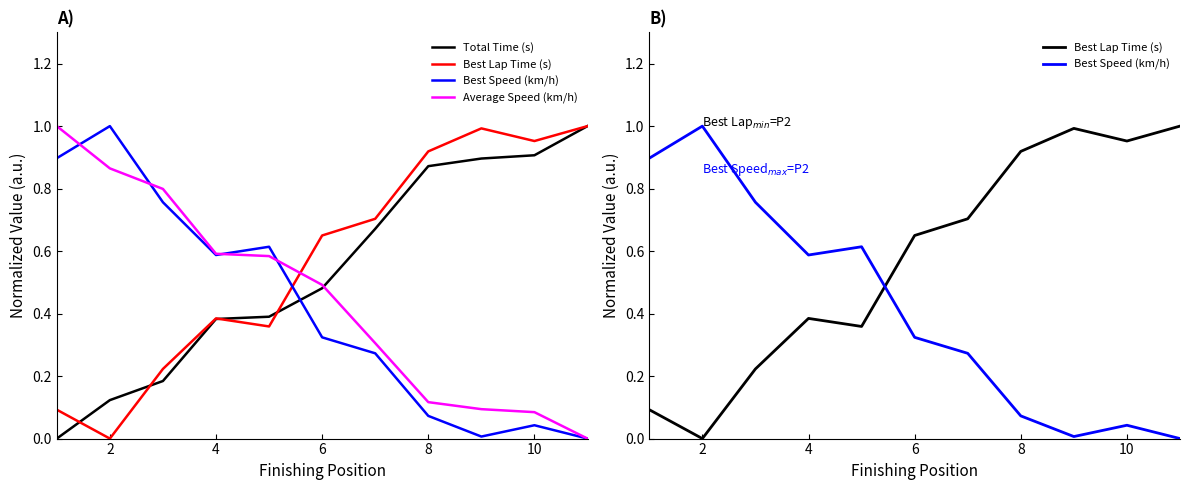

Count the number of categories in the chart.

11